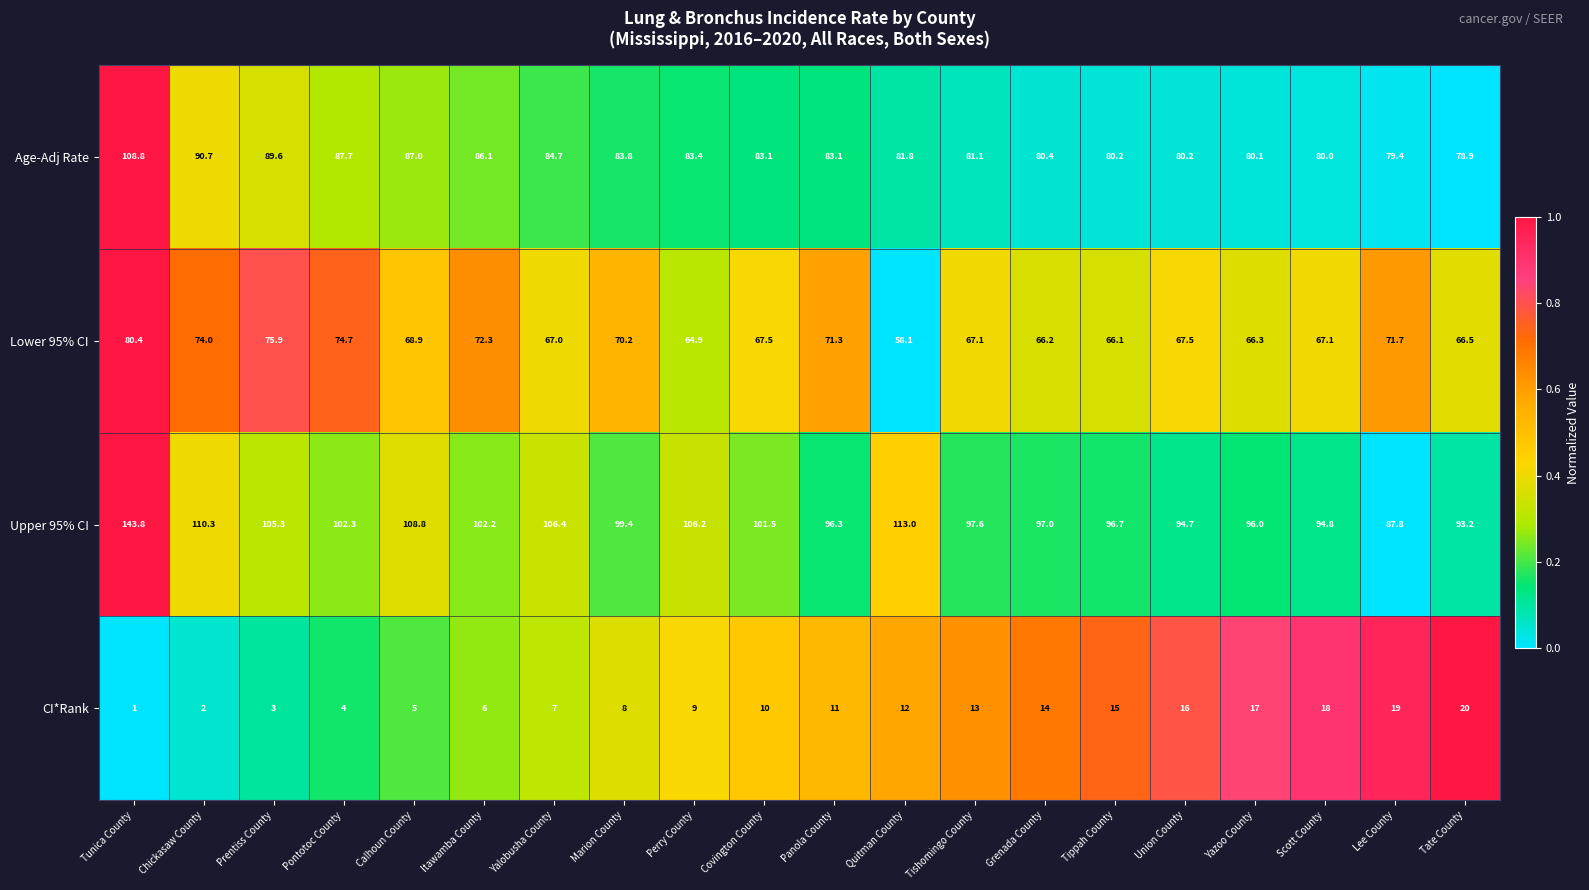

What is the difference between the Age-Adj Rate values at Pontotoc County and Yalobusha County?

3.0